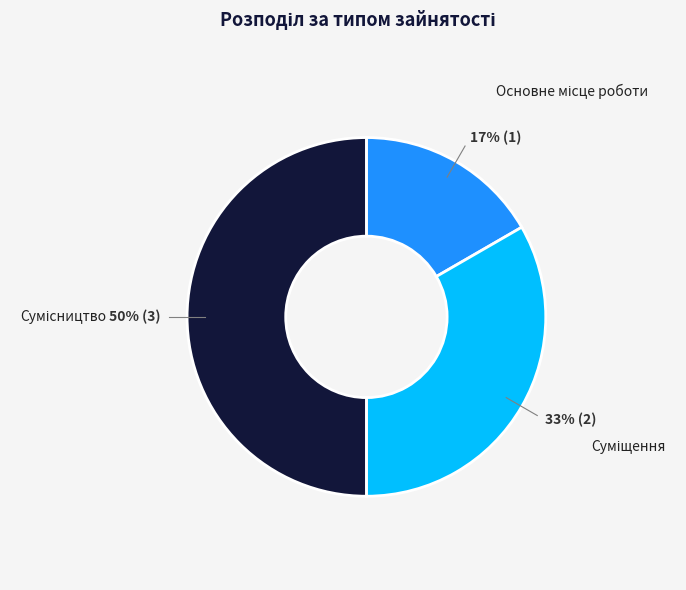

To the nearest percent, what is the difference between the largest and smallest slice percentages?

33%